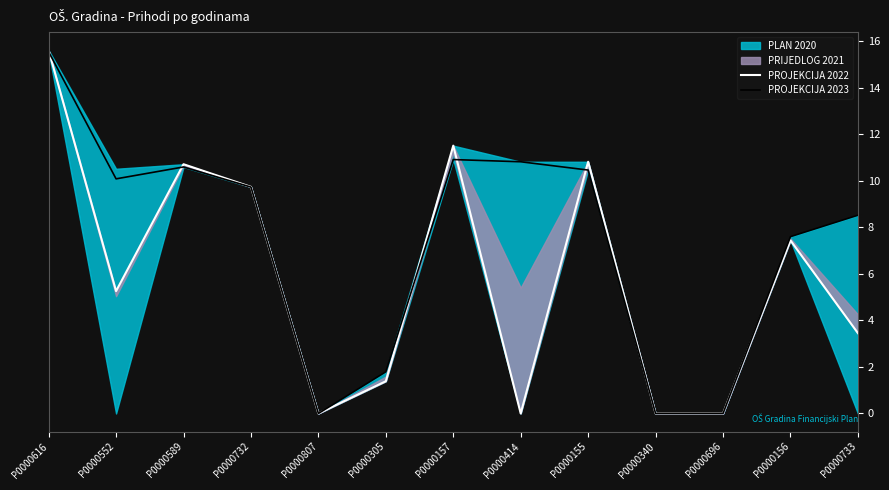

What is the highest value of the PROJEKCIJA 2023 series?

15.5